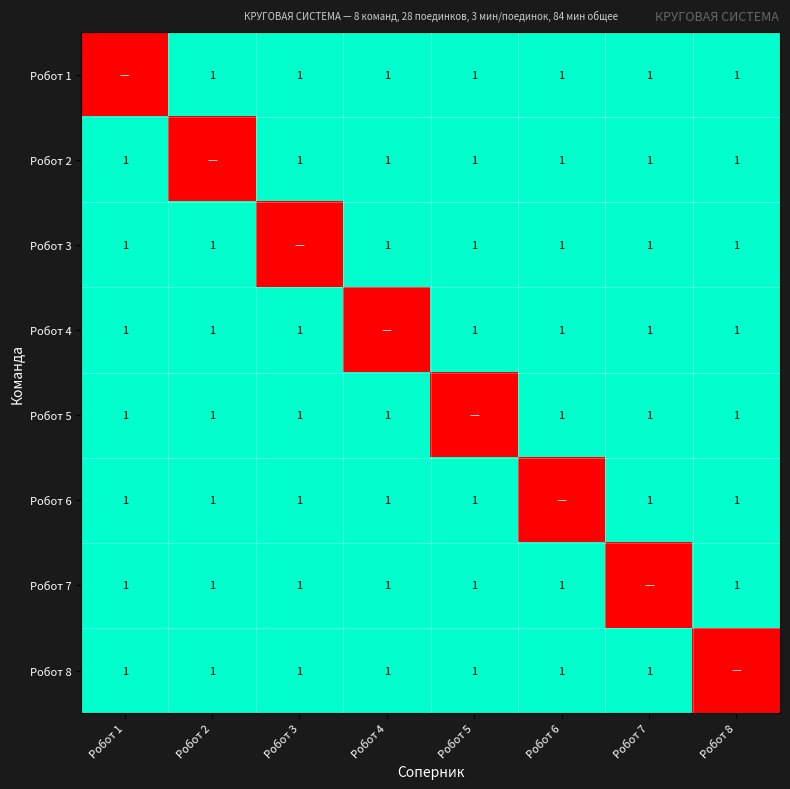

Is it true that Робот 5 equals 1 at Робот 3?

True